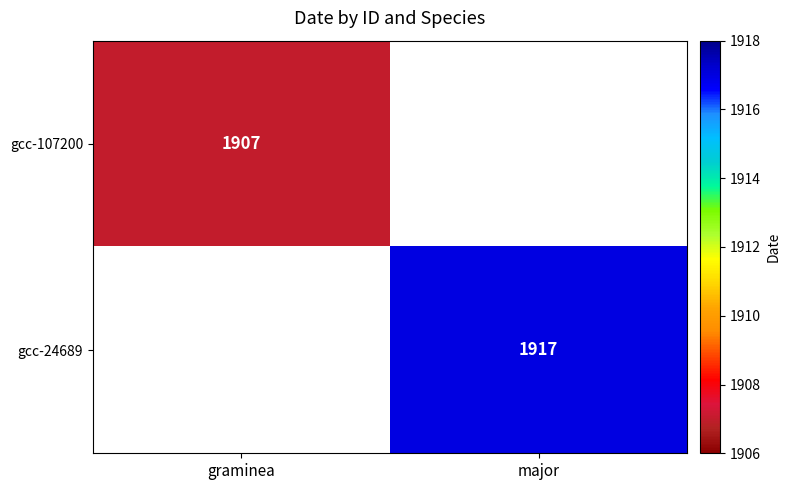

The gcc-24689 series shows 3222 at major. True or false?

False